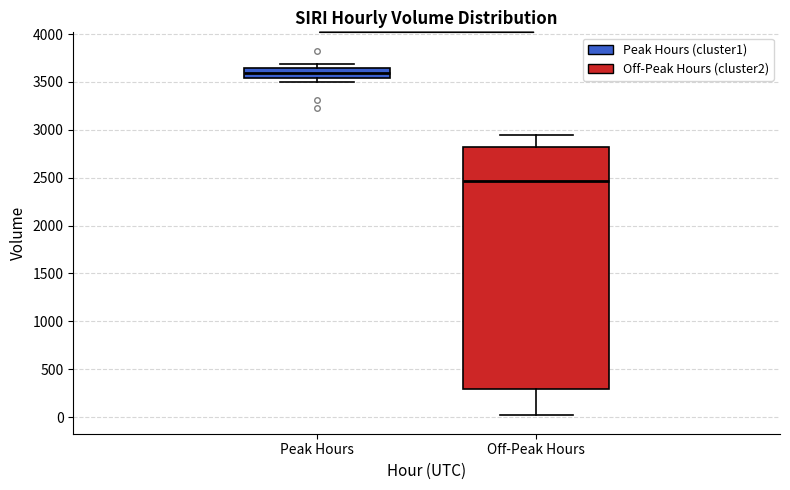

Which box has the highest median line?

Peak Hours